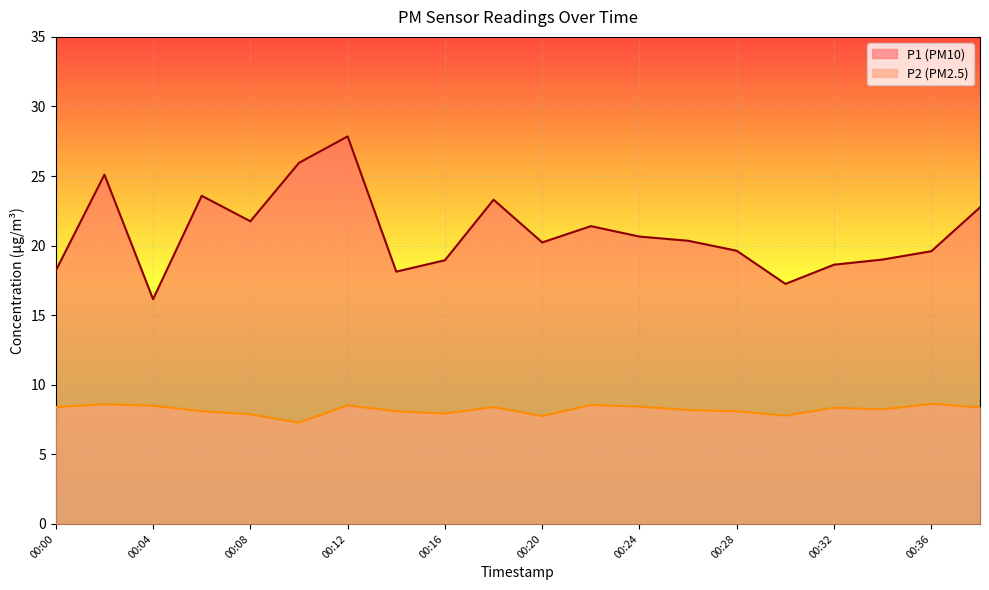

What is the sum of all P2 values?

164.1